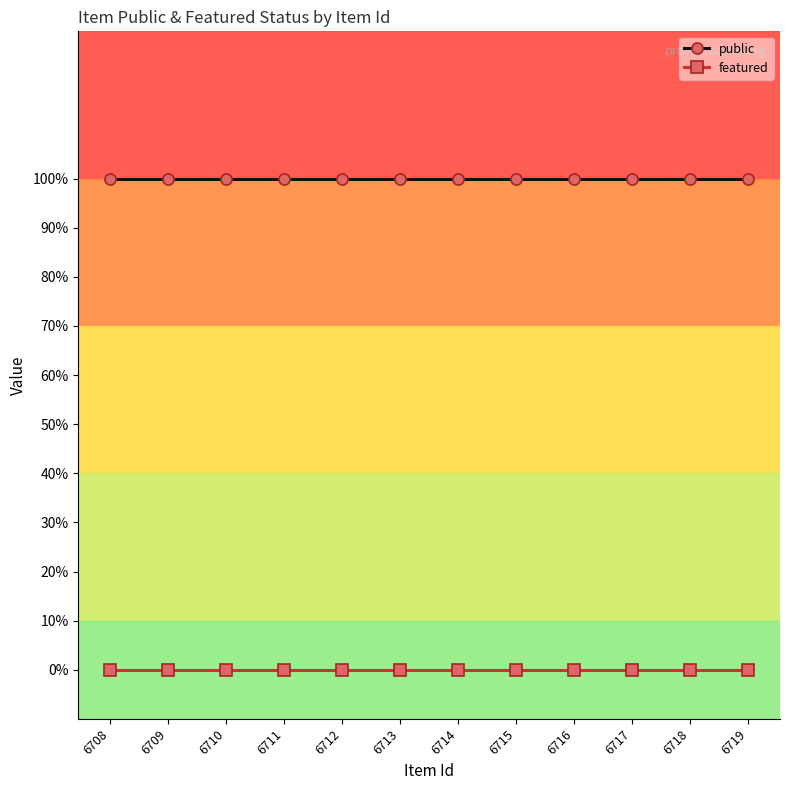

True or false: public and featured cross at least once.

False